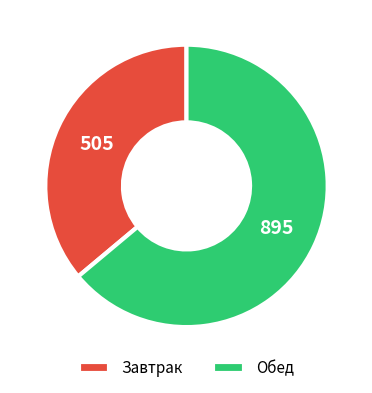

Rank the categories by value from highest to lowest.

Обед, Завтрак